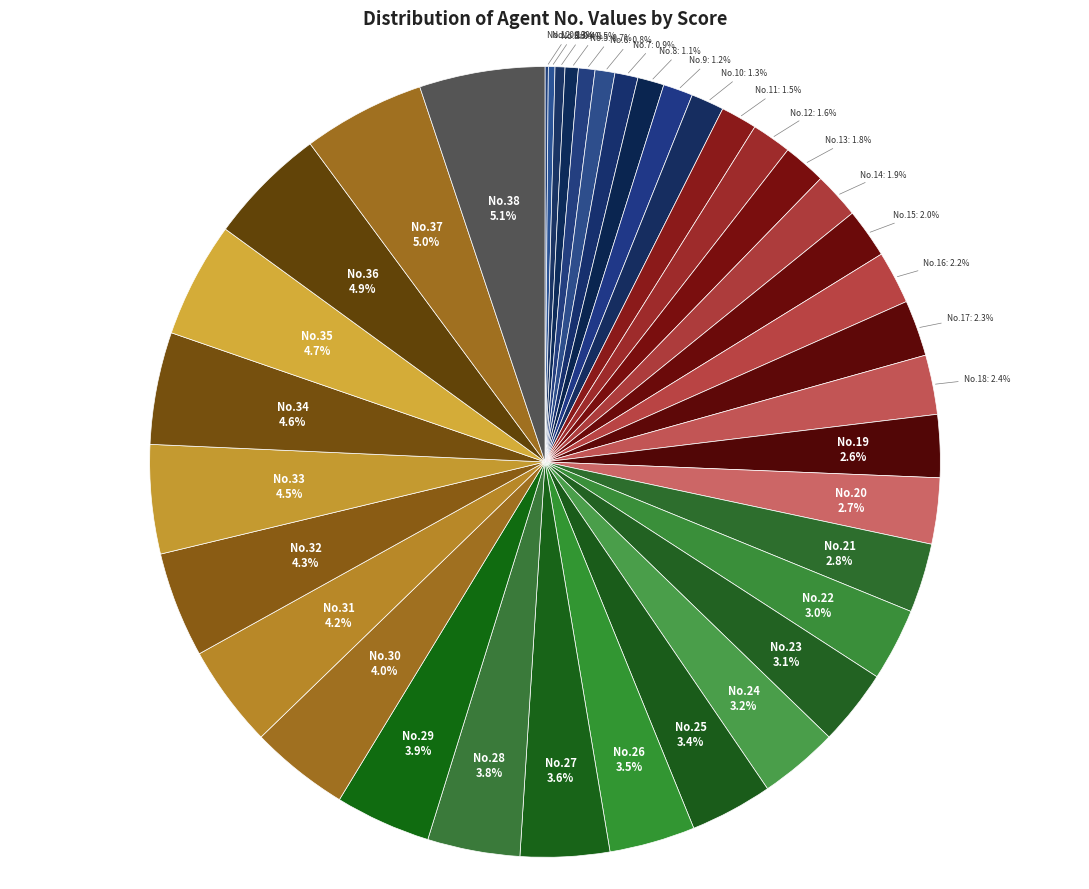

Is No.30 the majority of the pie?

No